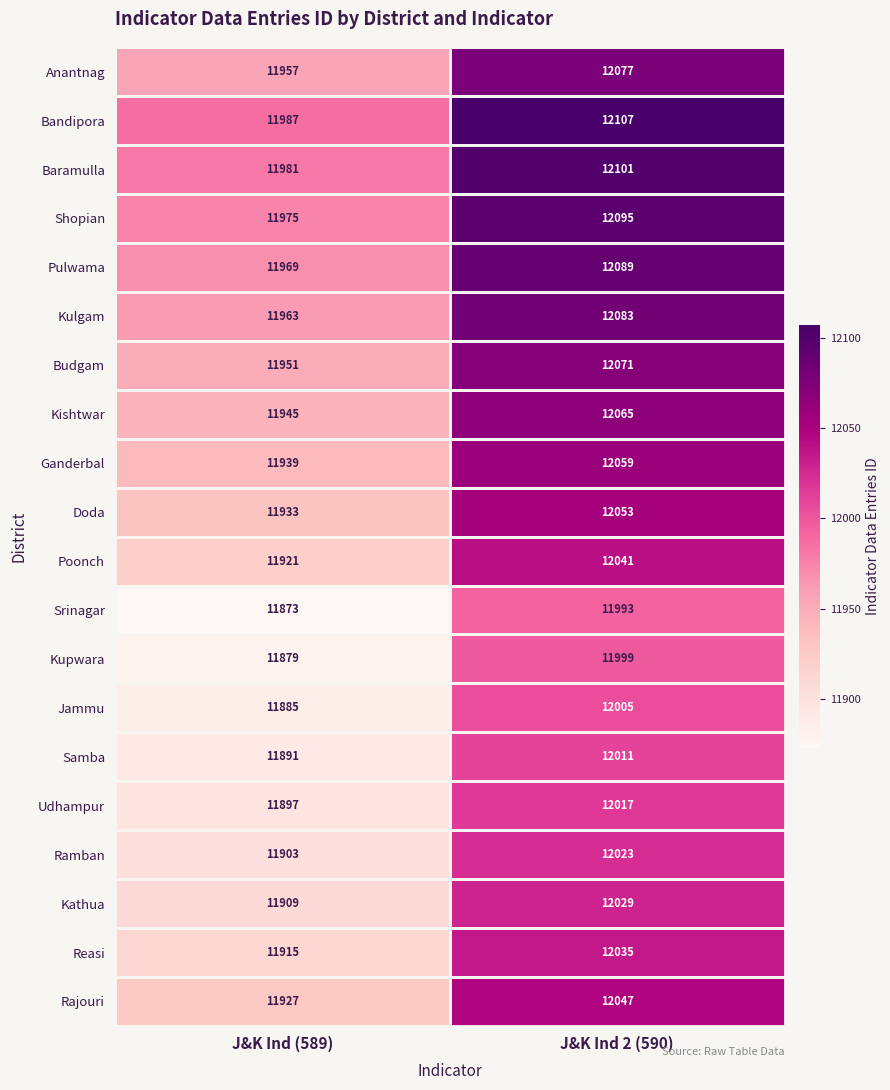

What is the highest value of the Ganderbal series?

12059